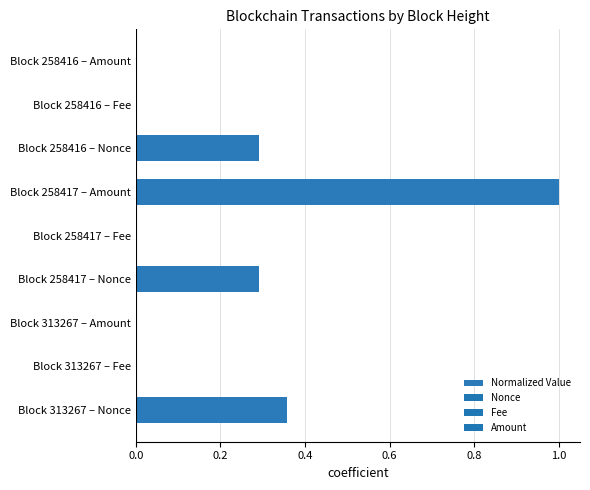

What is the average value?

0.2